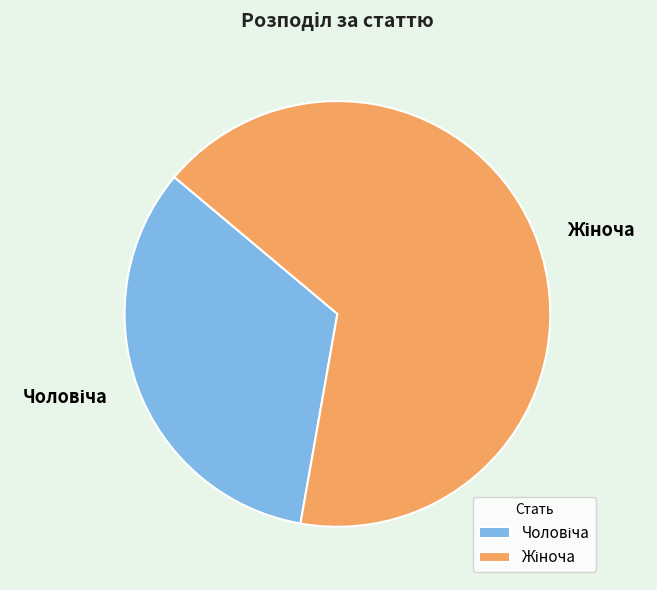

Is there a majority slice in this chart?

Yes